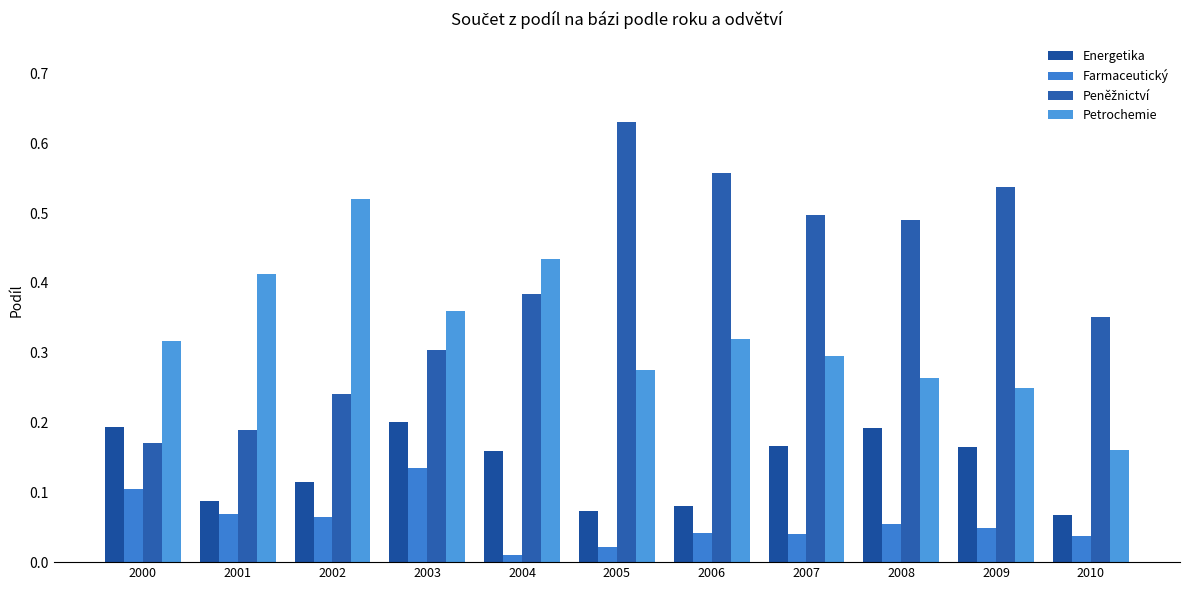

What is the sum of the Energetika values at 2005 and 2002?

0.2